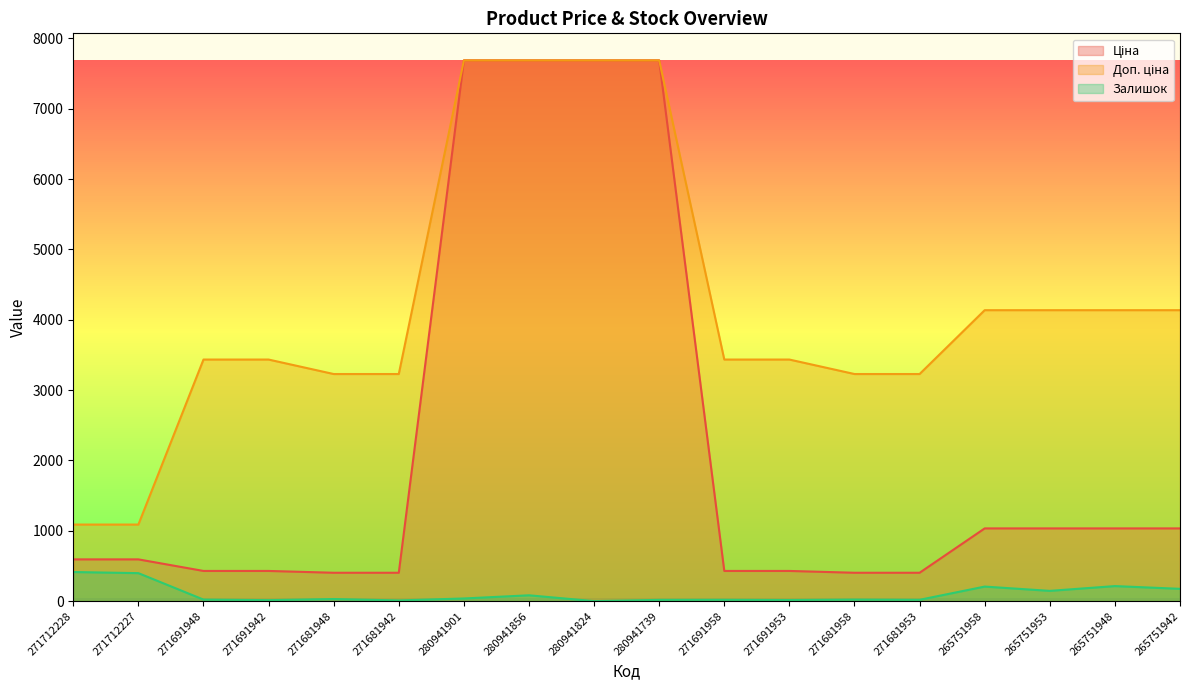

Reading right to left, what are all the values shown in this chart?

Ціна: 265751942=1034.1	265751948=1034.1	265751953=1034.1	265751958=1034.1	271681953=403.6	271681958=403.6	271691953=429.3	271691958=429.3	280941739=7688.0	280941824=7688.0	280941856=7688.0	280941901=7688.0	271681942=403.6	271681948=403.6	271691942=429.3	271691948=429.3	271712227=593.8	271712228=593.8
Доп. ціна: 265751942=4136.6	265751948=4136.6	265751953=4136.6	265751958=4136.6	271681953=3228.8	271681958=3228.8	271691953=3434.6	271691958=3434.6	280941739=7688.0	280941824=7688.0	280941856=7688.0	280941901=7688.0	271681942=3228.8	271681948=3228.8	271691942=3434.6	271691948=3434.6	271712227=1088.8	271712228=1088.8
Залишок: 265751942=175.0	265751948=214.0	265751953=146.0	265751958=207.0	271681953=19.0	271681958=22.0	271691953=16.0	271691958=19.0	280941739=18.0	280941824=0.0	280941856=83.0	280941901=38.0	271681942=10.0	271681948=30.0	271691942=14.0	271691948=22.0	271712227=398.0	271712228=414.0